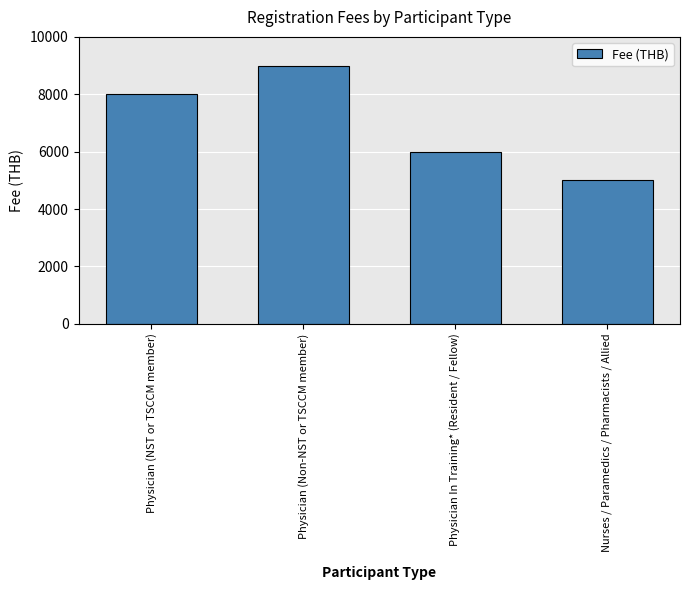

Read the value at Physician In Training* (Resident / Fellow), to the nearest 10.

6000